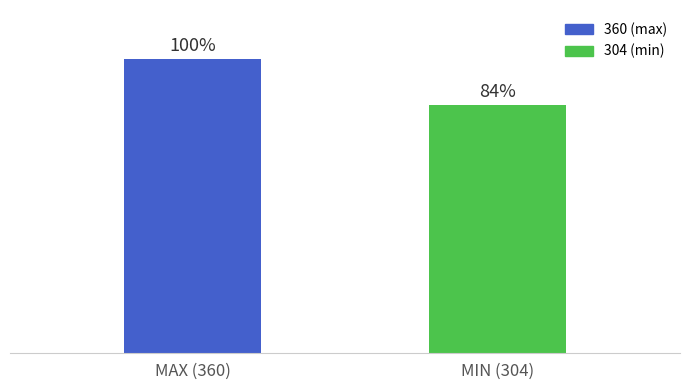

Are the bars horizontal?

No